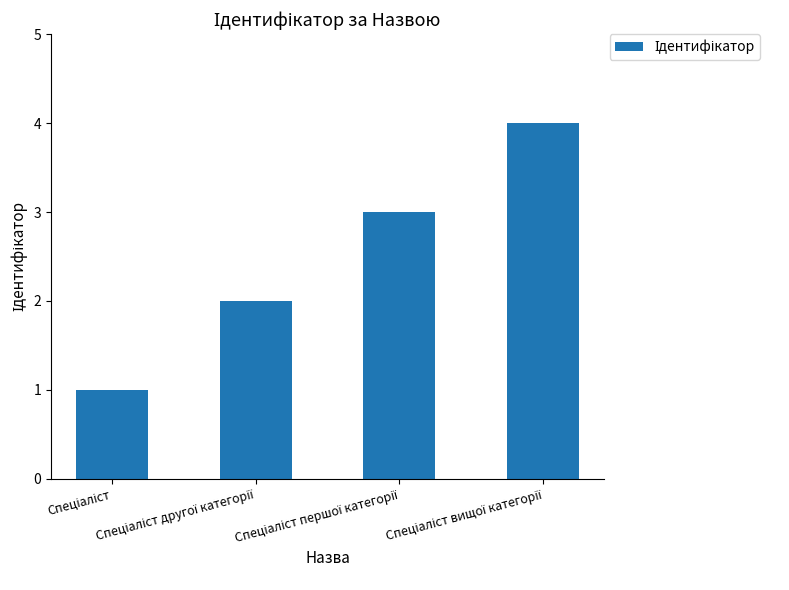

What is the difference between the maximum and minimum values?

3